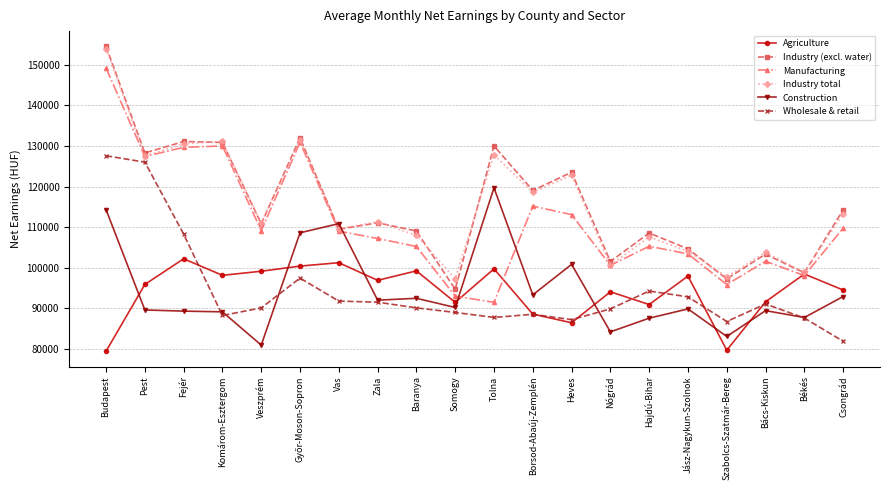

The value of Construction at Budapest is 60546. True or false?

False